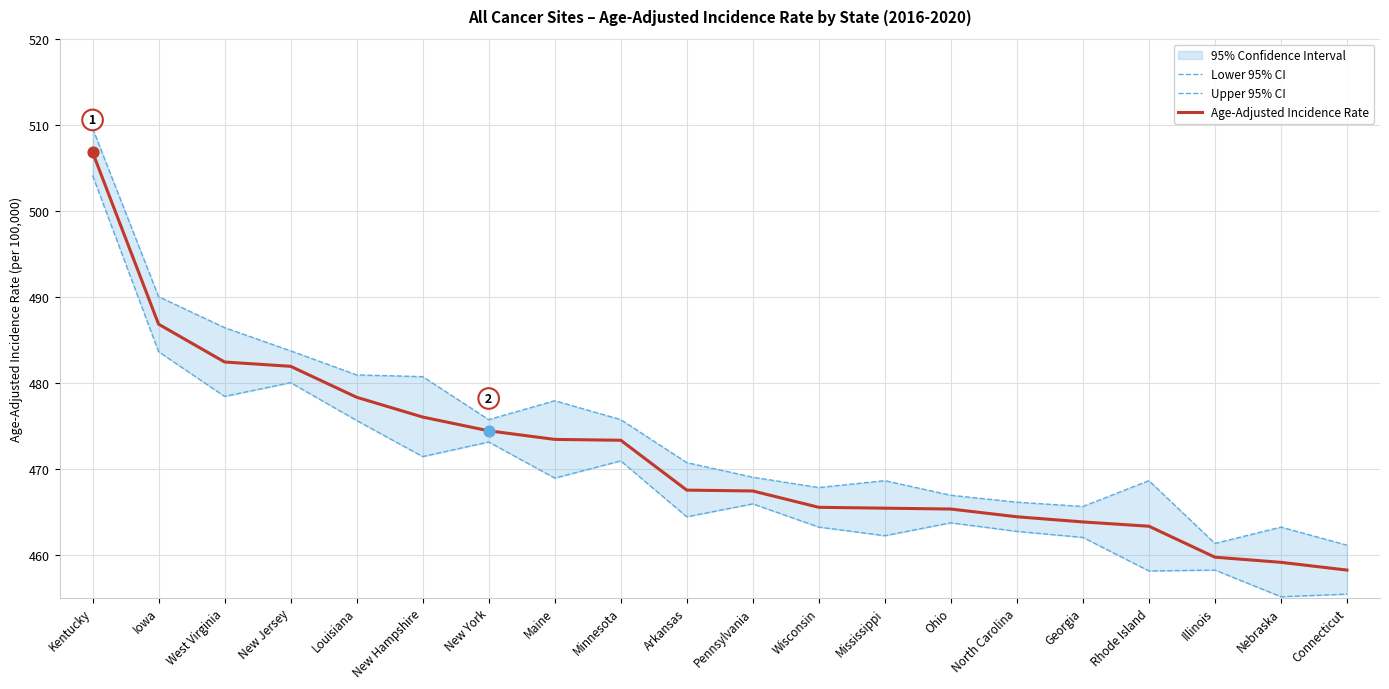

What value does the Age-Adjusted Incidence Rate series have at Illinois?

459.7